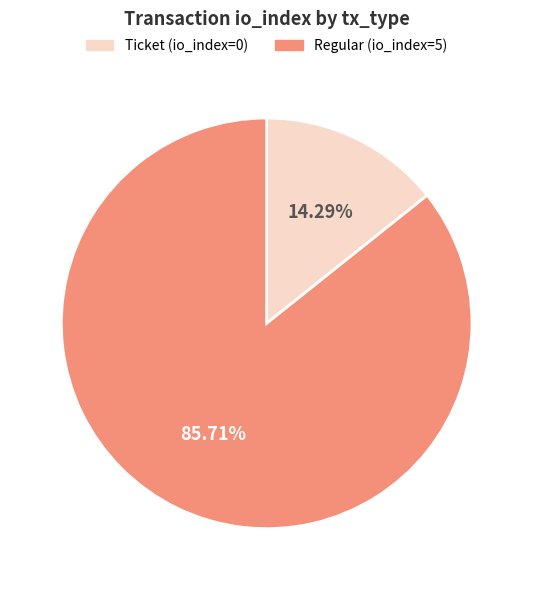

How many segments does this pie chart have?

2